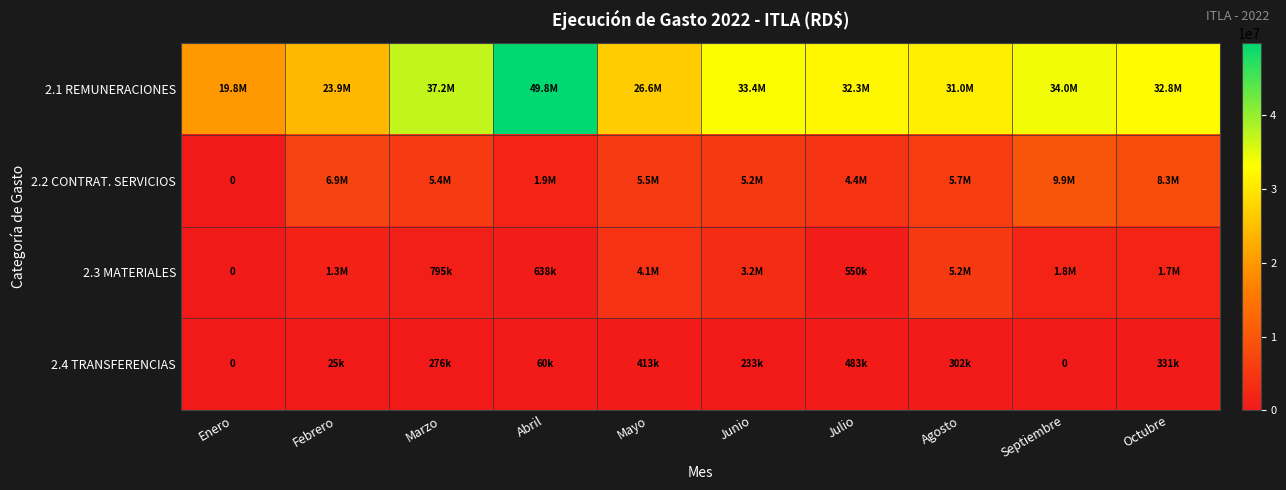

What is the total value across all series at Agosto?

42232765.5